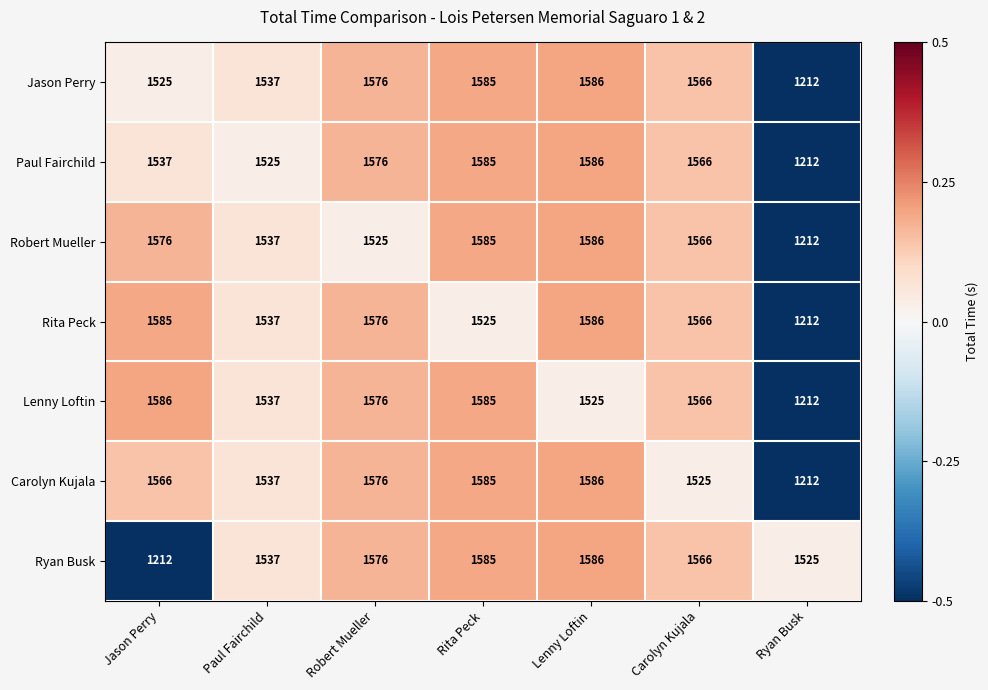

Between Rita Peck and Carolyn Kujala, which series saw the biggest shift?

Carolyn Kujala